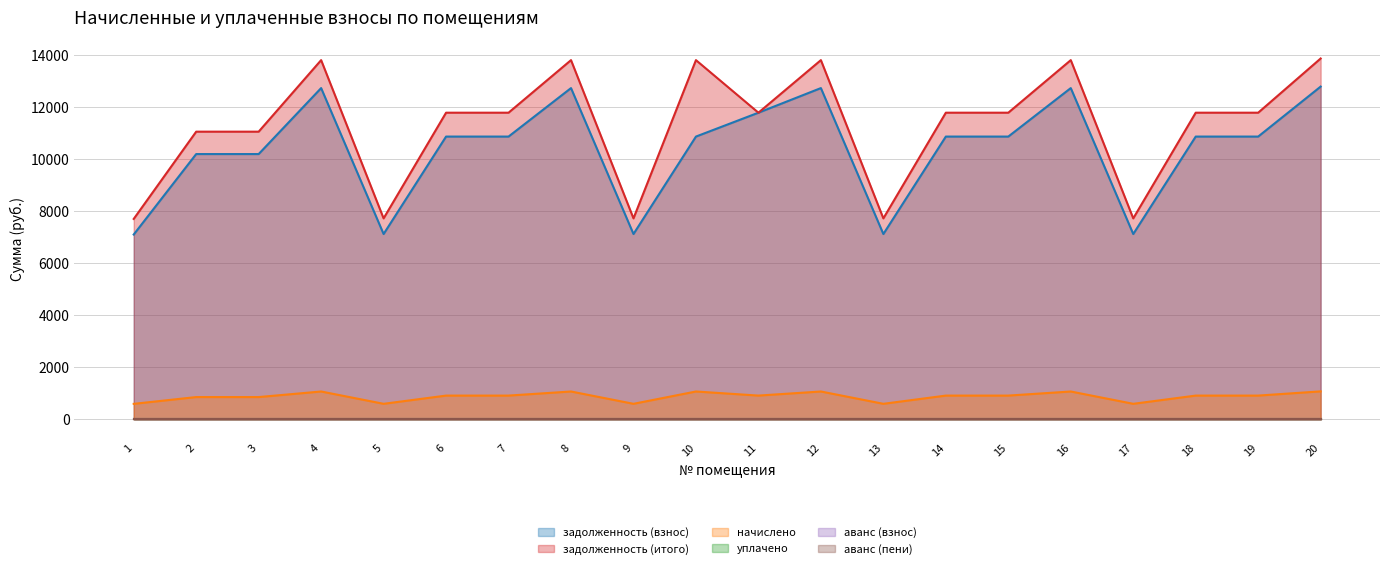

At how many categories does at least one series exceed 6335?

20